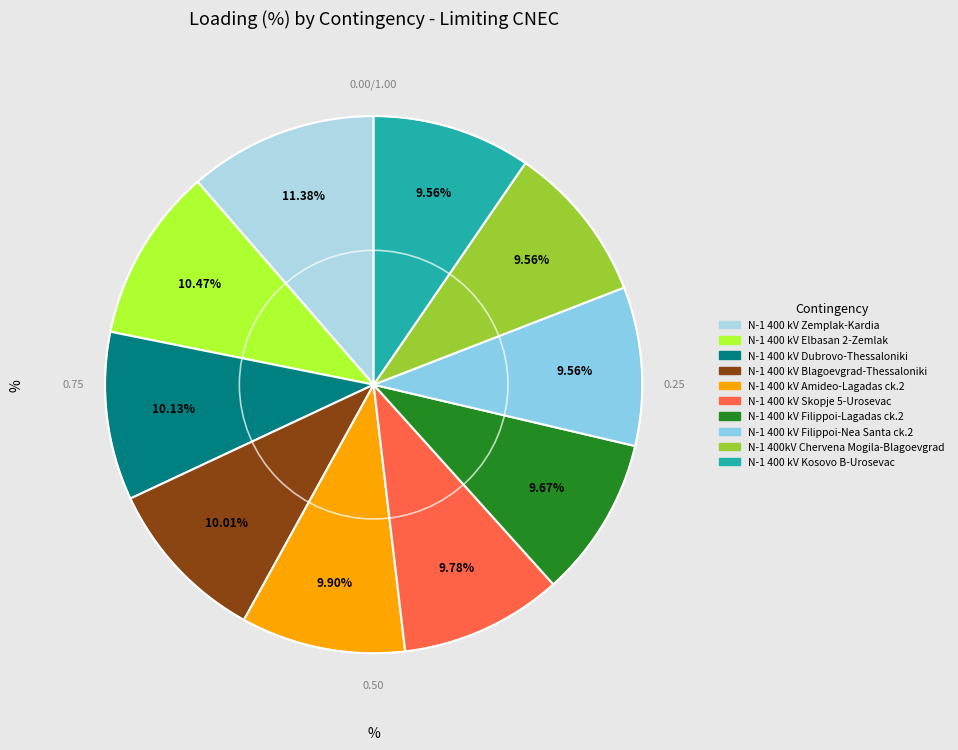

How many segments does this pie chart have?

10